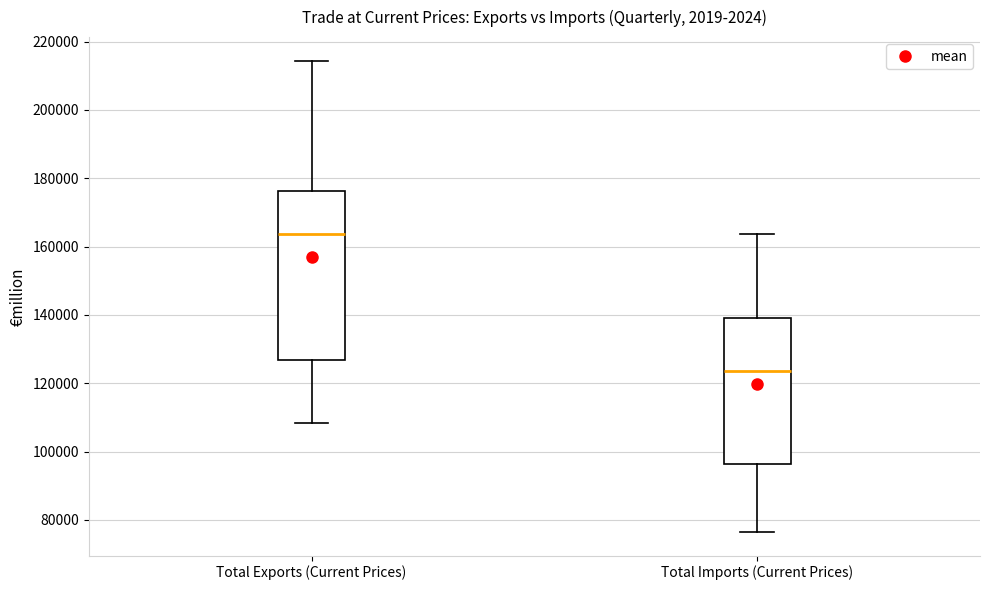

Reading left to right, transcribe this box plot: for each box, give where its median line is, the range the box spans, and where its two whiskers end, as read against the y-axis. The values are not printed on the chart, so give them approximately, as read against the axis.

Total Exports (Current Prices): median 164000, box 126000 to 176000, whiskers 108000 to 214000
Total Imports (Current Prices): median 124000, box 96000 to 140000, whiskers 76000 to 164000